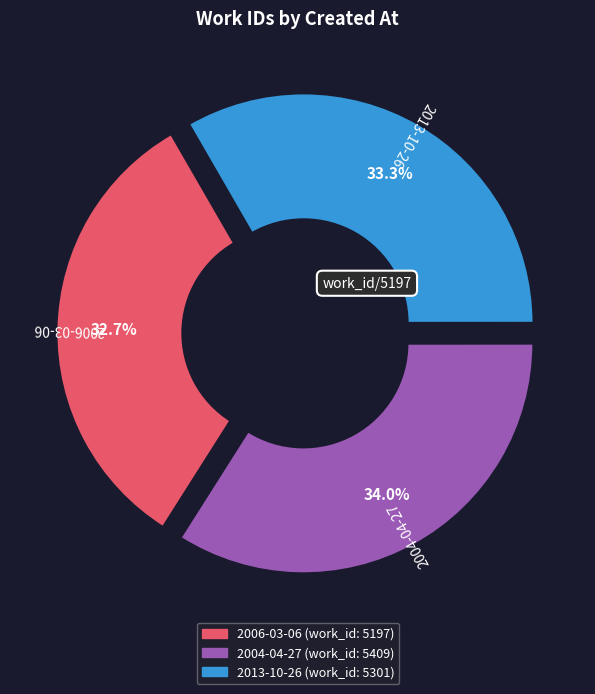

The 2004-04-27 slice represents 34% of the pie. True or false?

True